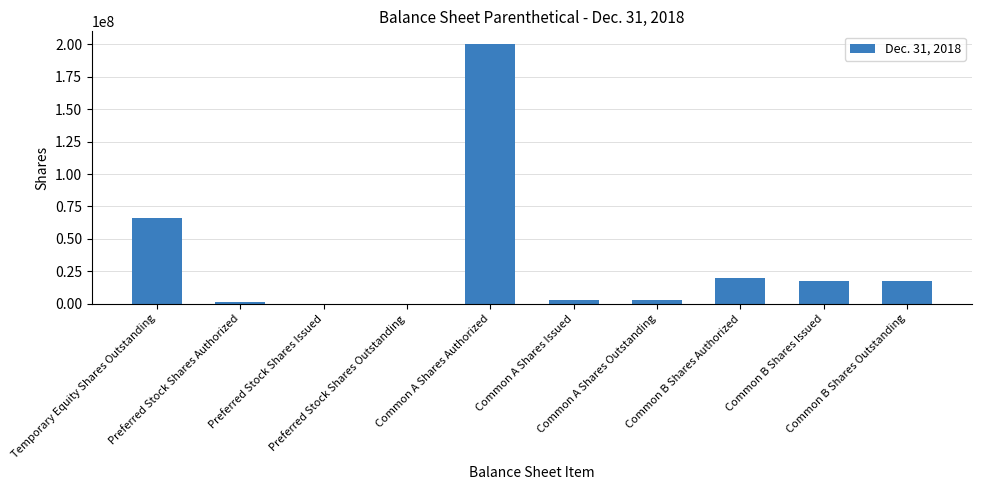

What is the sum of all values?

327198606